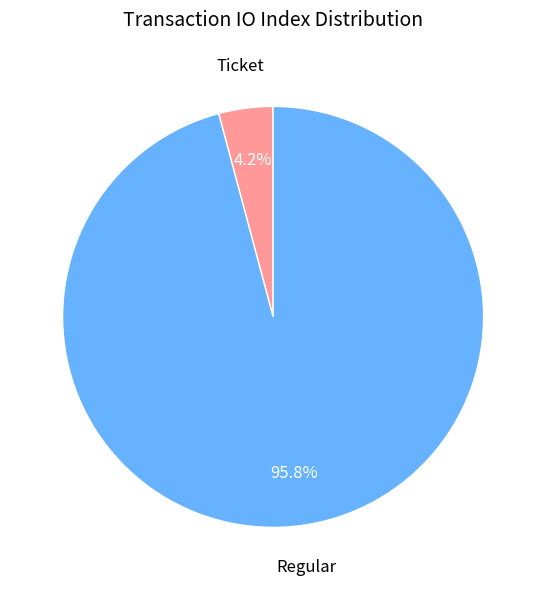

To the nearest percent, what is the difference between the largest and smallest slice percentages?

92%